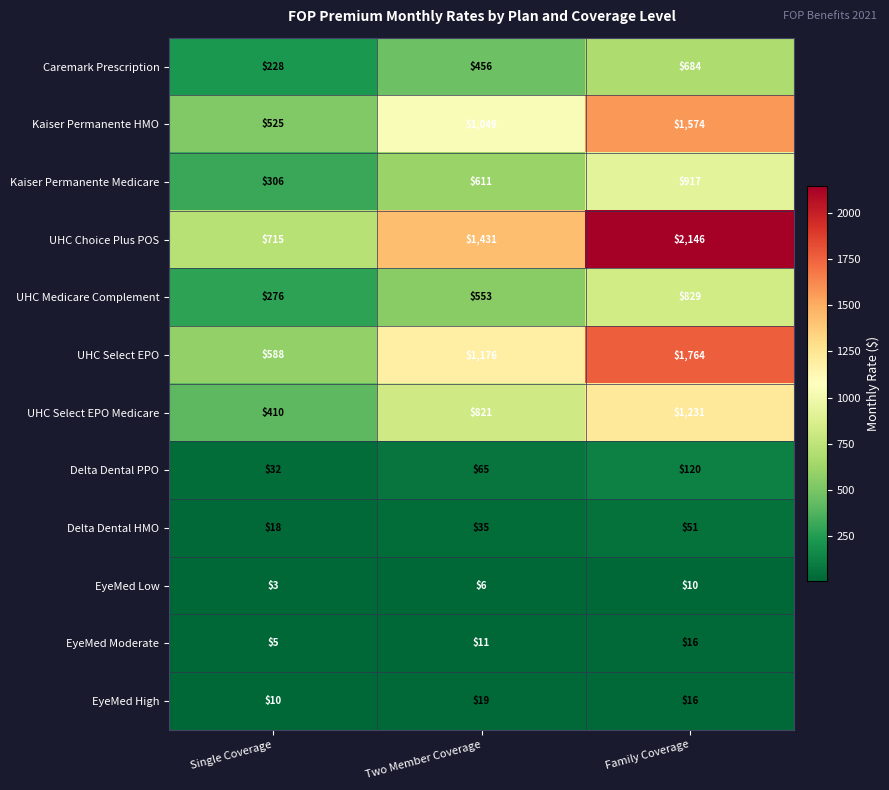

What is the difference between the EyeMed Low values at Family Coverage and Two Member Coverage?

4